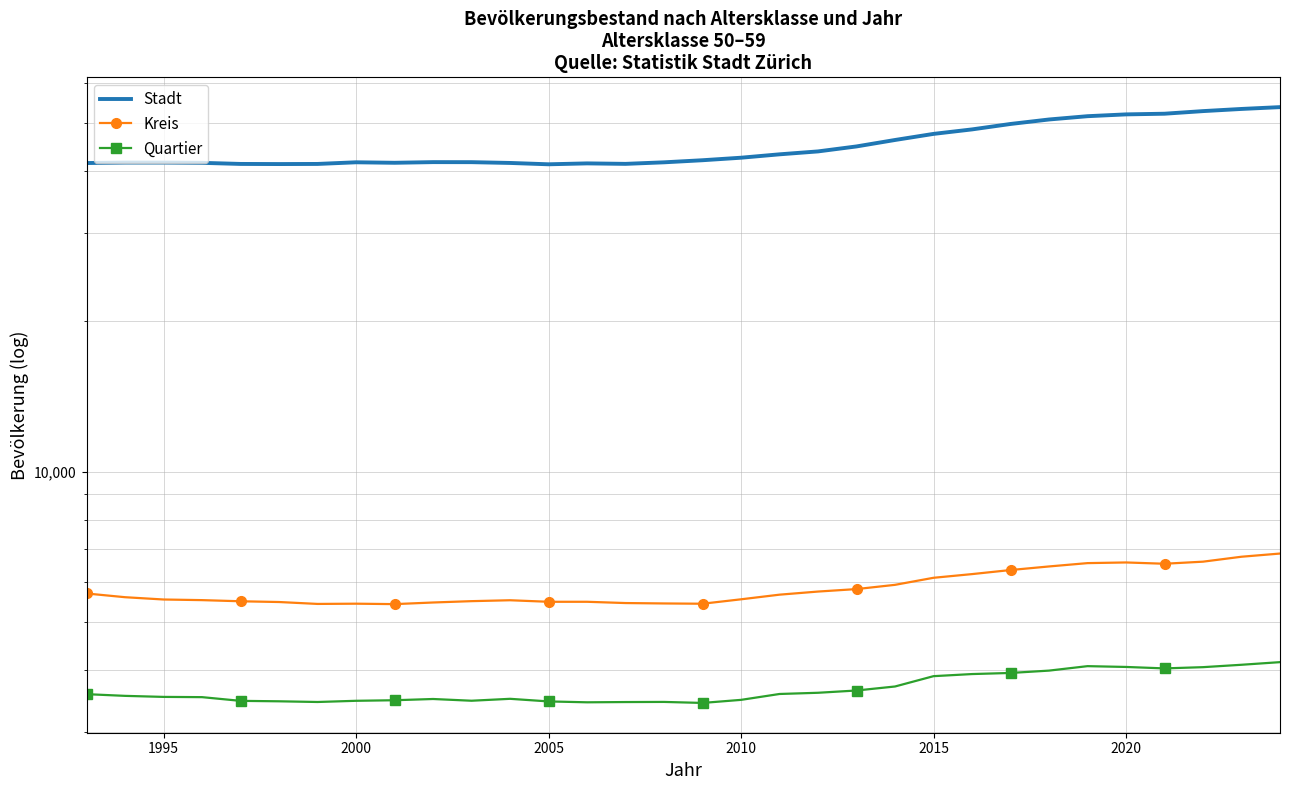

How many data points does each series have?

32